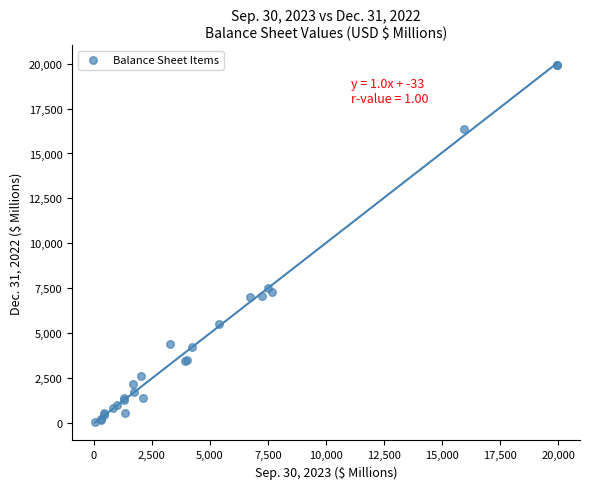

What Y value in the scatter plot is closest to 9987?

7540